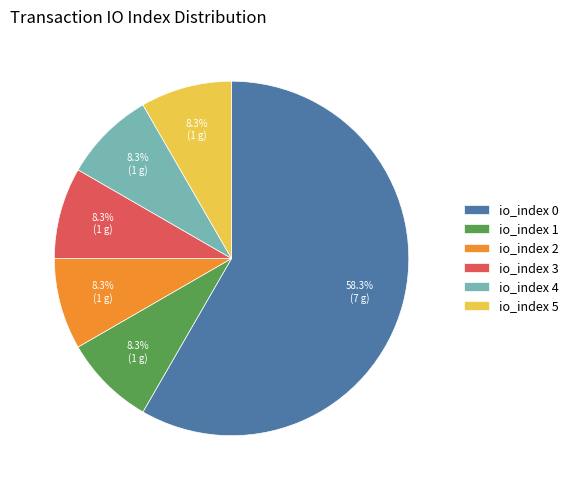

Which has a higher value, io_index 0 or io_index 2?

io_index 0